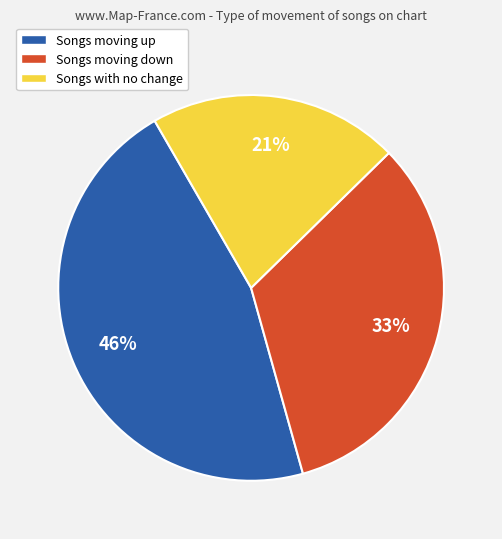

Rank the categories by value from highest to lowest.

Songs moving up, Songs moving down, Songs with no change